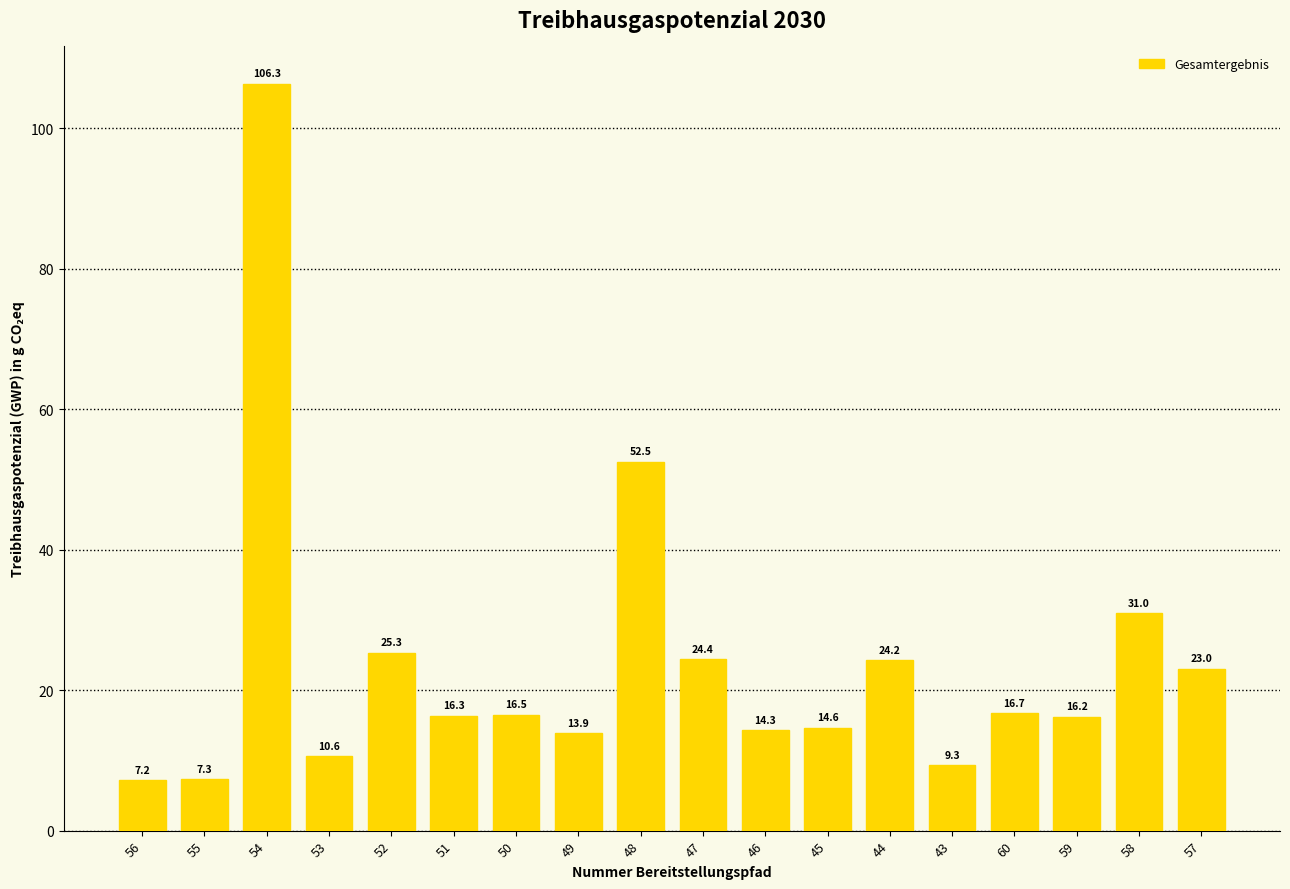

Reading left to right, list all the values displayed in this chart.

56=7.2	55=7.3	54=106.3	53=10.6	52=25.3	51=16.3	50=16.5	49=13.9	48=52.5	47=24.4	46=14.3	45=14.6	44=24.2	43=9.3	60=16.7	59=16.2	58=31.0	57=23.0